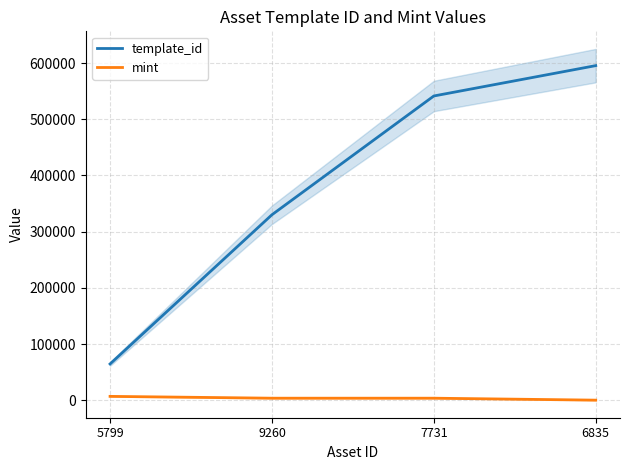

What is the minimum value shown in the chart?

246